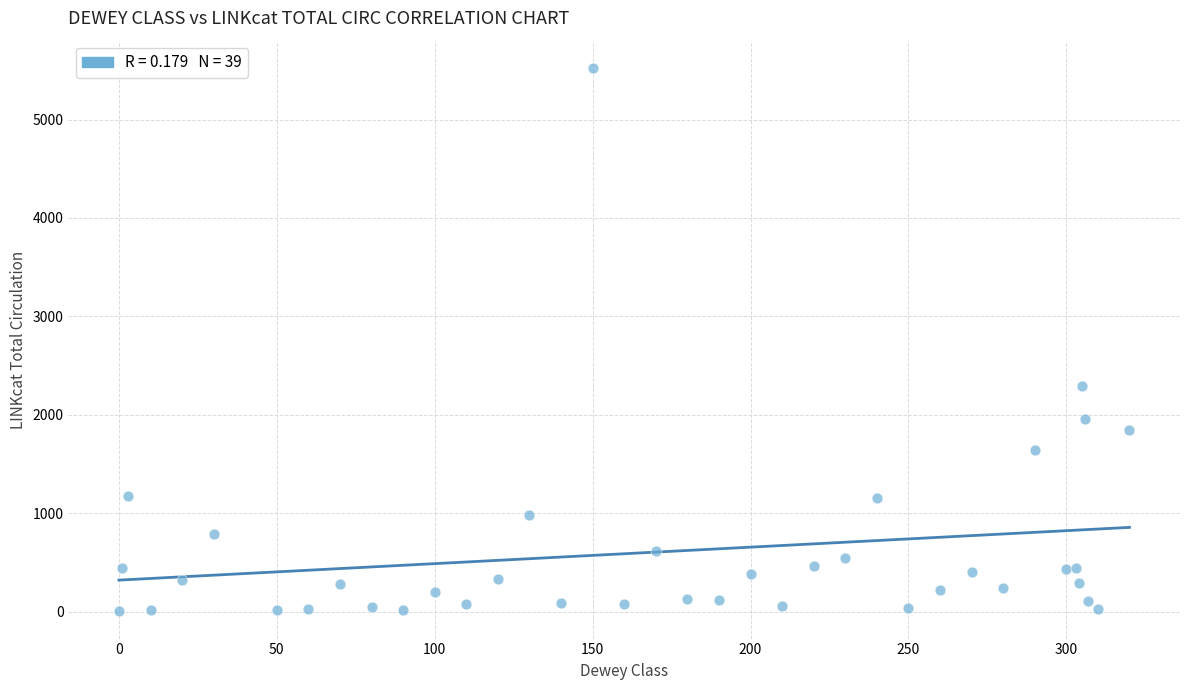

What Y value in the scatter plot is closest to 2763?

2296